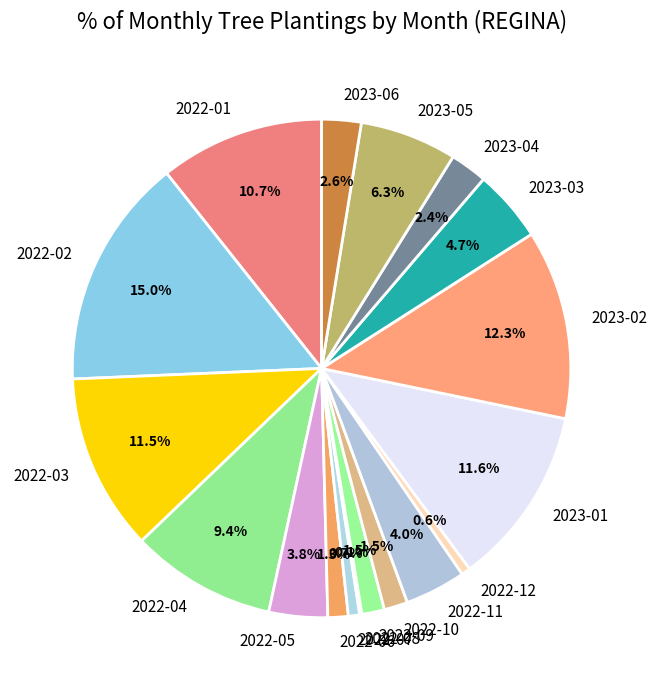

Which has a higher value, 2022-02 or 2023-02?

2022-02